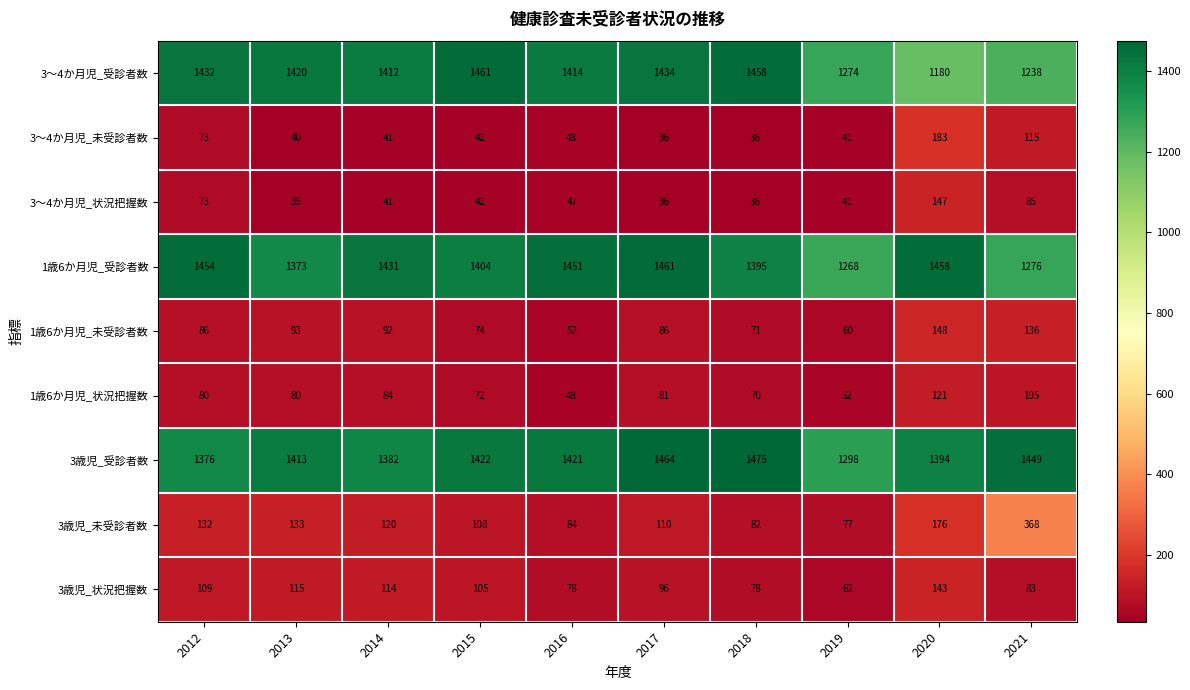

What is the sum of the 3歳児_状況把握数 values at 2021 and 2012?

192